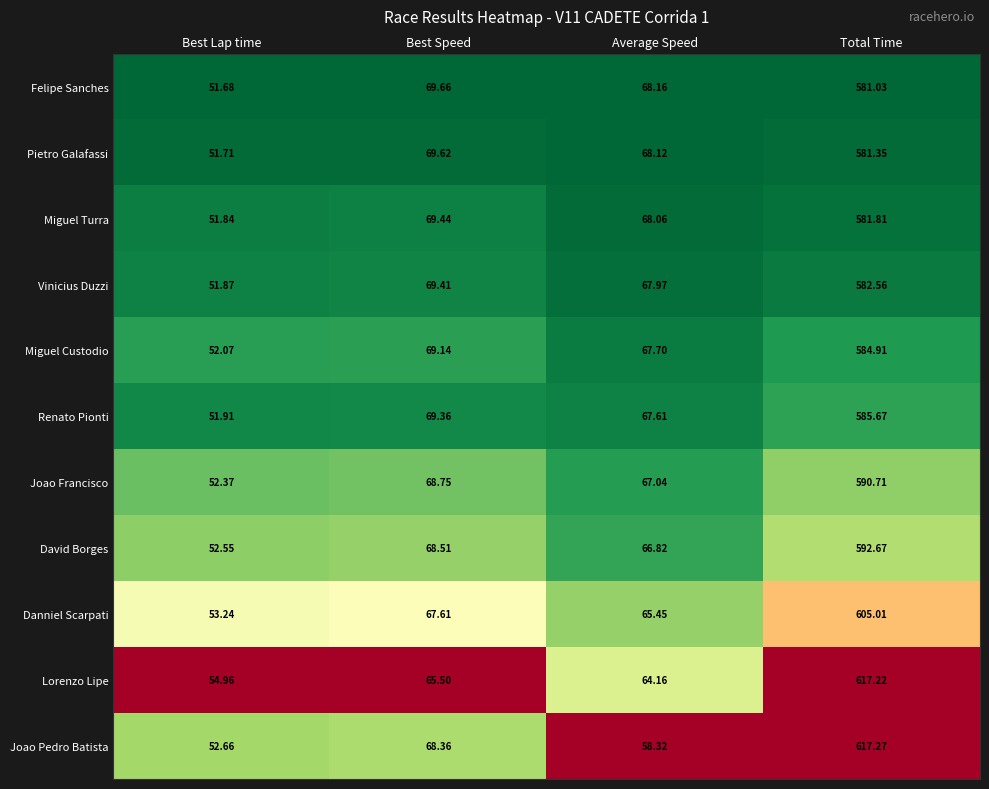

At which category does the chart reach its minimum across all series?

Best Lap time